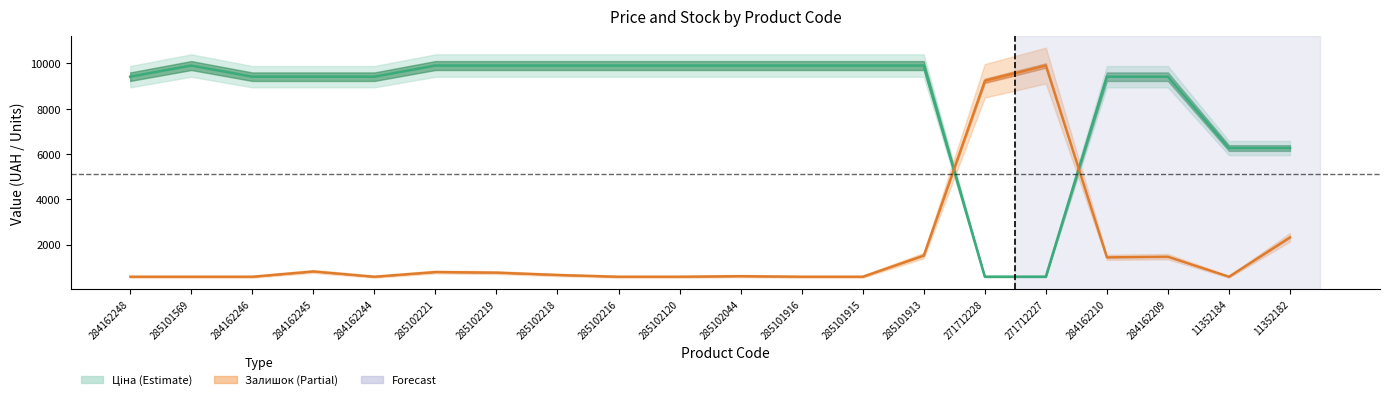

How many lines are shown in the chart?

2